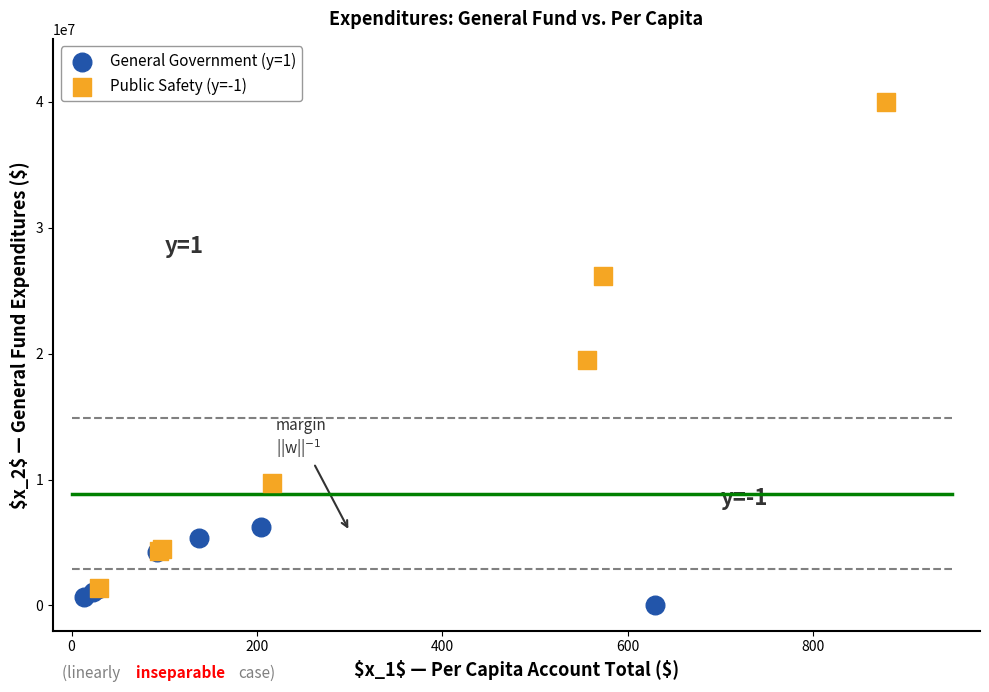

Which series reaches the maximum Y coordinate?

Public Safety (y=-1)